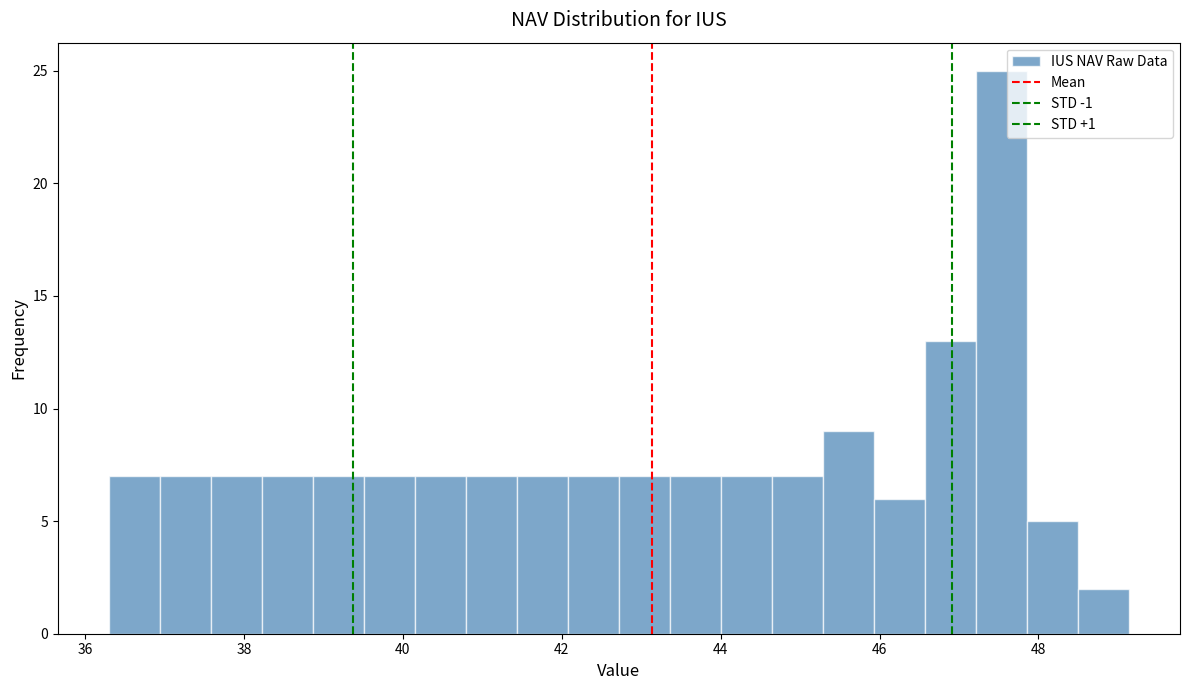

Around what value on the x-axis is the tallest bar? Give the approximate position of its centre, as read against the axis.

47.6